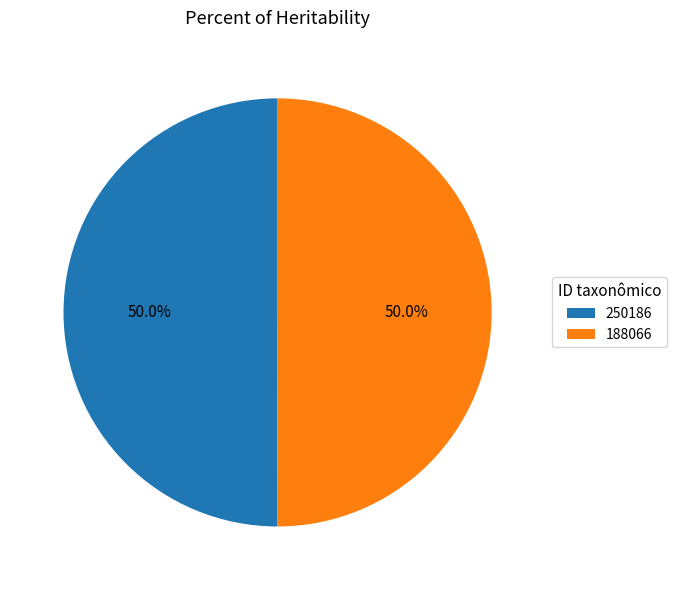

Do 250186 and 188066 together represent more than half of the pie?

Yes